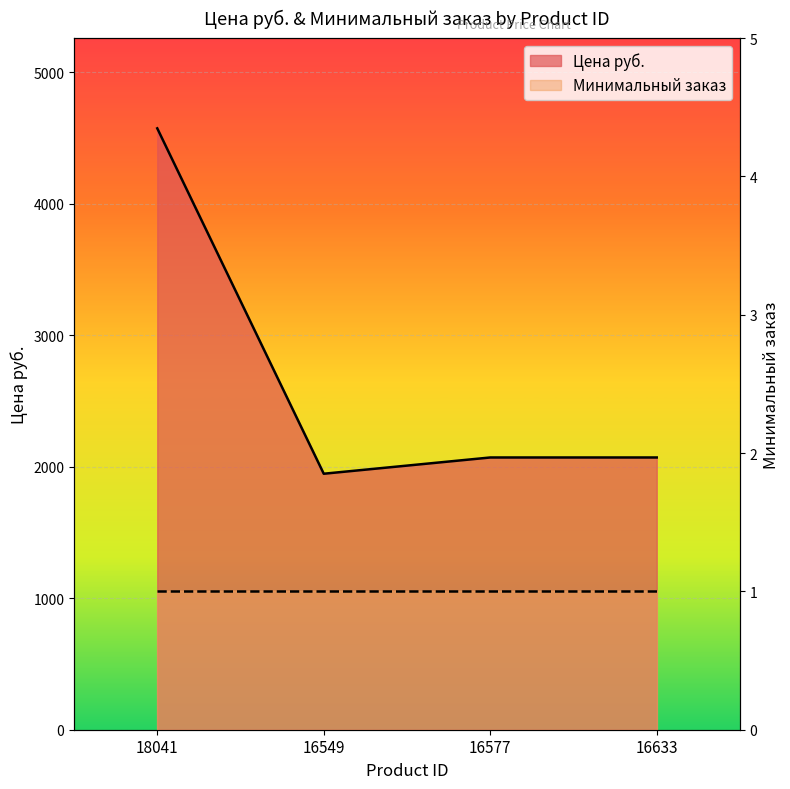

Reading left to right, list all the values displayed in this chart.

Цена руб. (line): 18041=4573.2	16549=1946.7	16577=2070.3	16633=2070.3
Минимальный заказ (line): 18041=1.0	16549=1.0	16577=1.0	16633=1.0